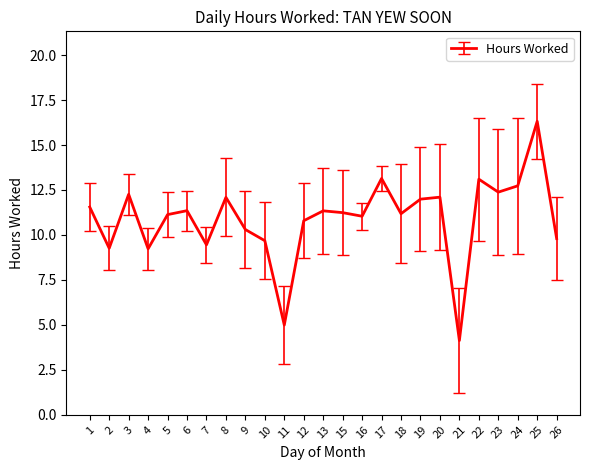

The value at 8 is 12.1. True or false?

True